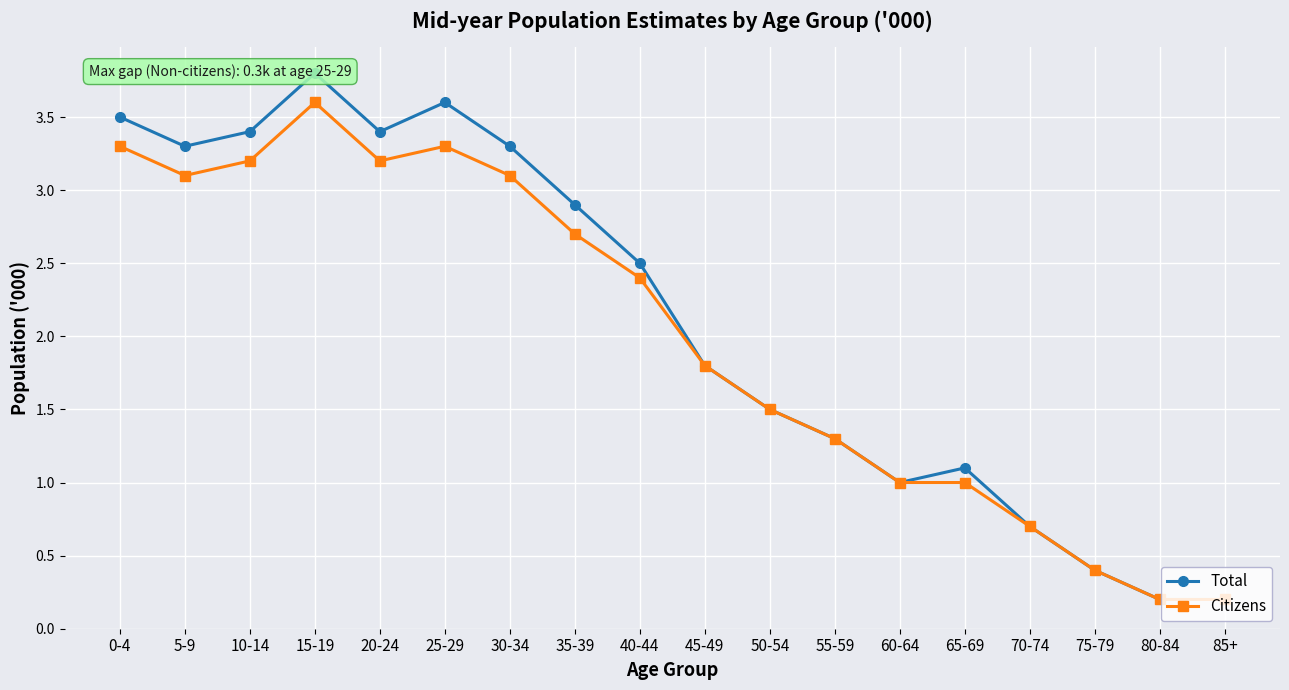

True or false: Total and Citizens intersect in this chart.

False